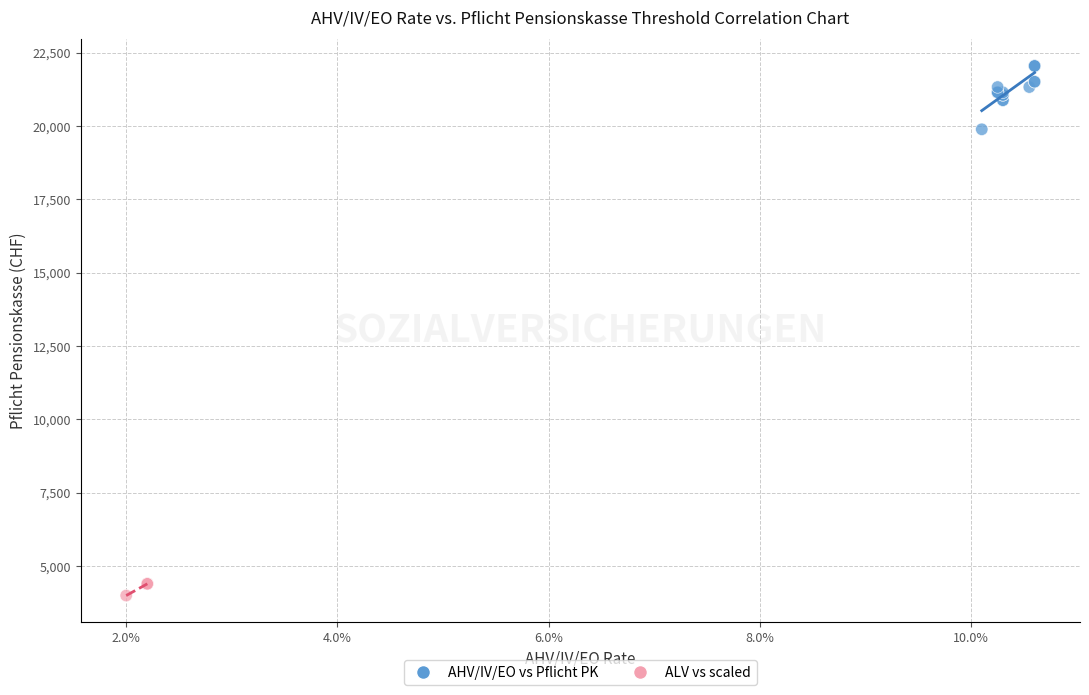

Which series contains the lowest Y value?

ALV vs scaled